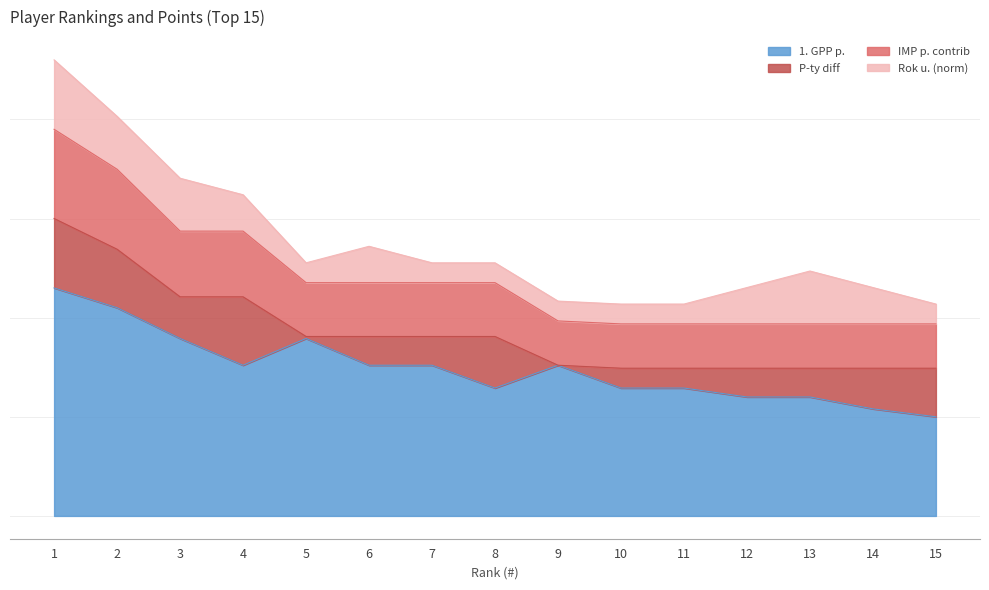

What are all the series names shown in the legend?

1. GPP p., P-ty diff, IMP p. contrib, Rok u. (norm)